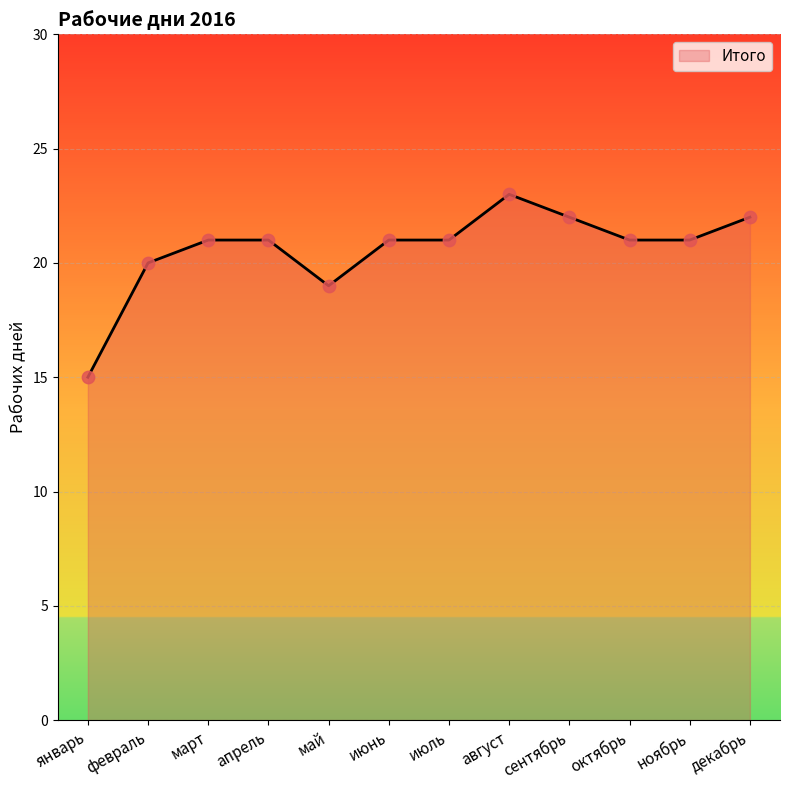

What is the change in value from март to декабрь?

+1